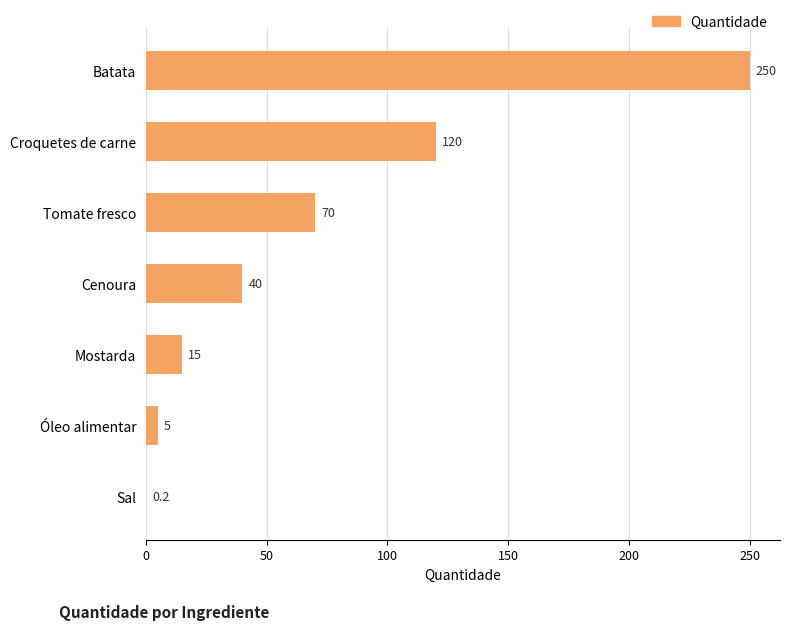

True or false: the data shows 14.5 at Cenoura.

False